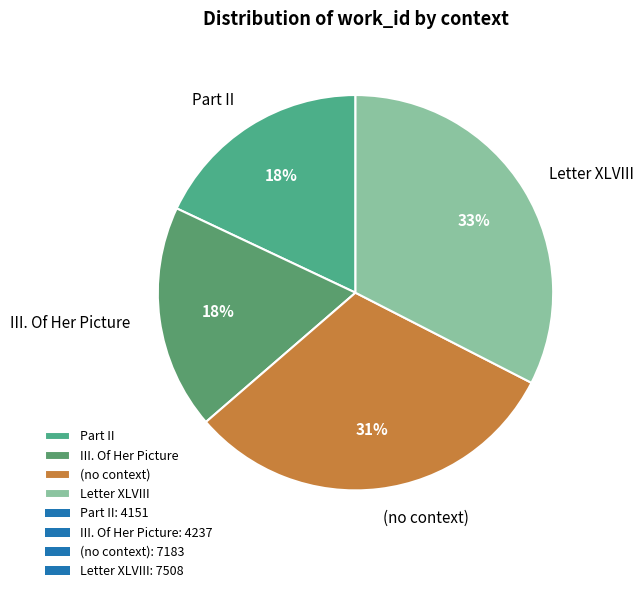

Approximately how many times larger is the value at Part II compared to III. Of Her Picture?

1.0